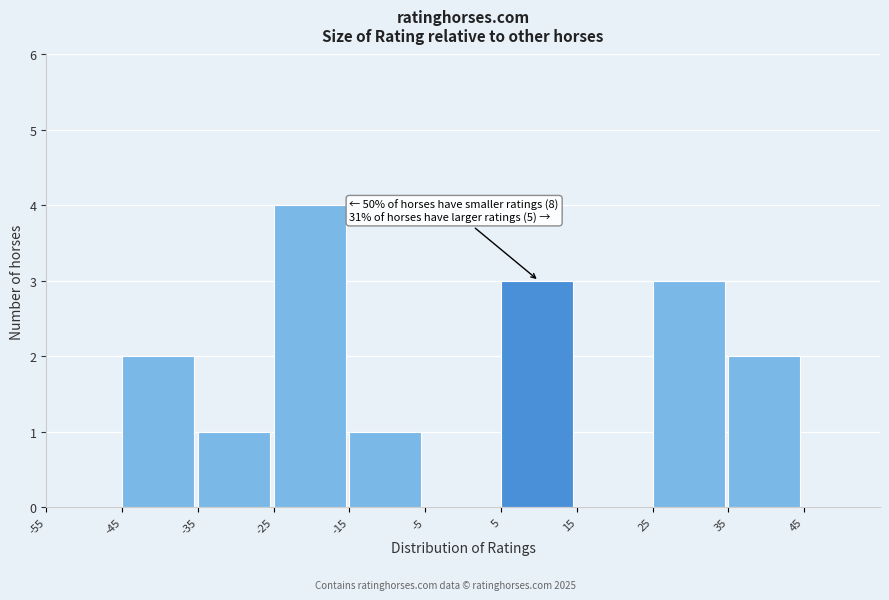

Which range on the x-axis has the tallest bar?

-25 to -15